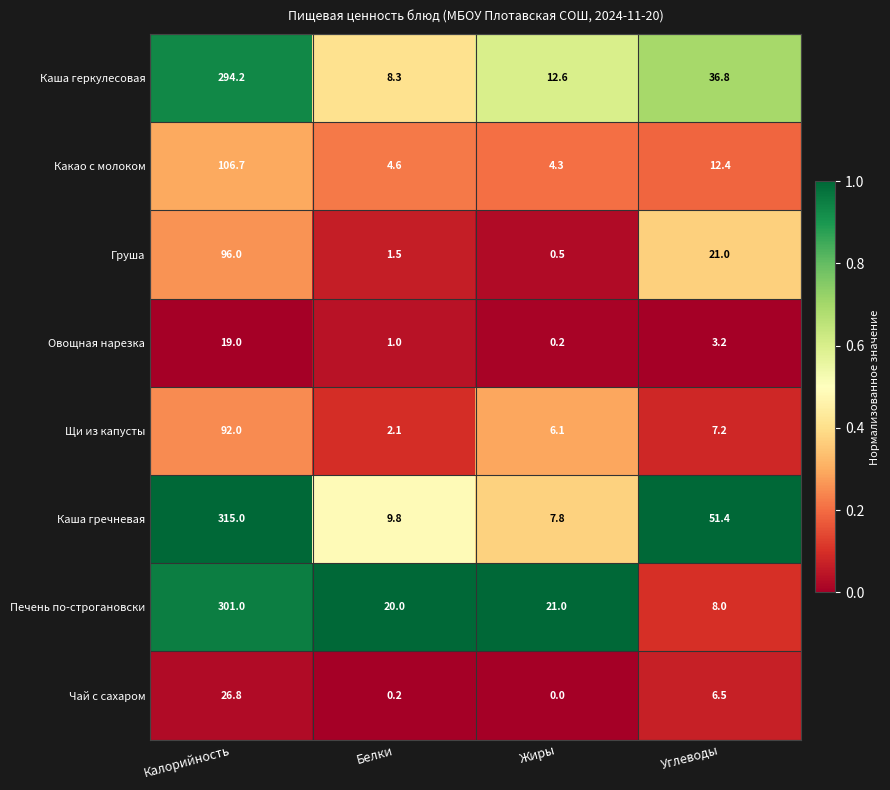

What is the maximum value for Печень по-строгановски?

301.0